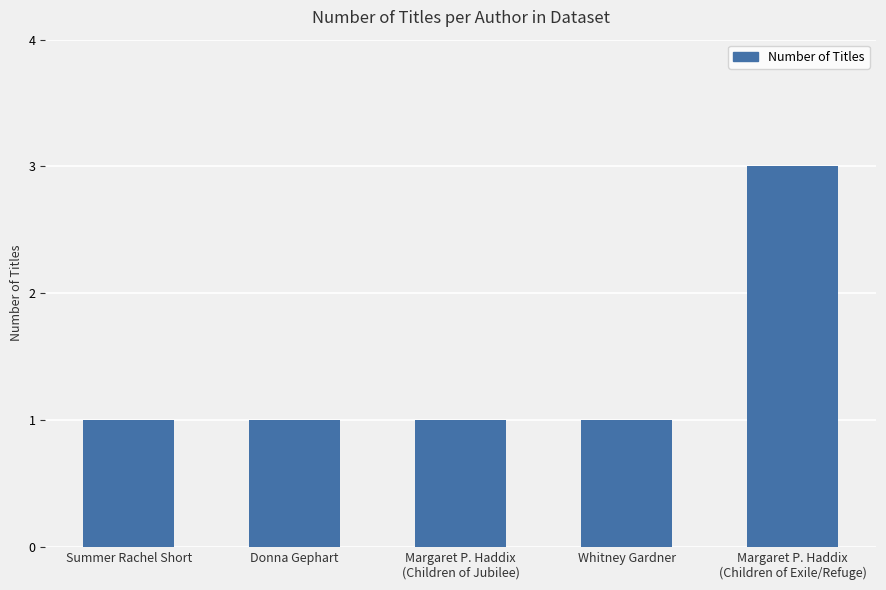

What value does the data have at Donna Gephart?

1